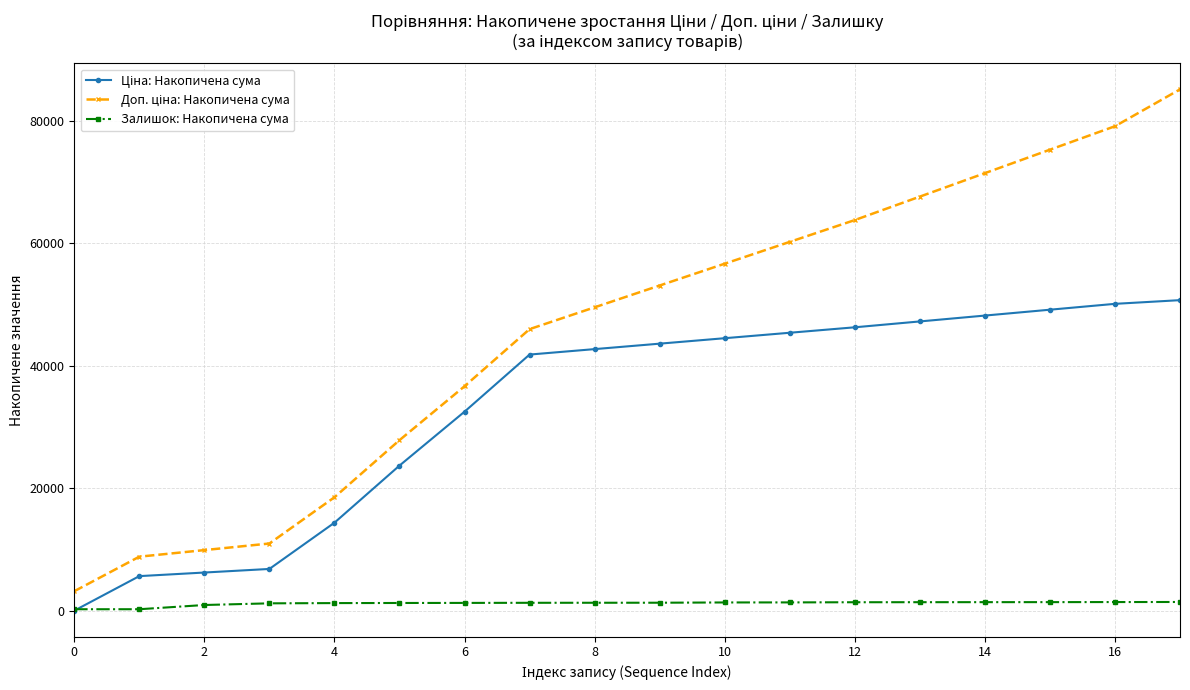

Rank the series by their average value, from highest to lowest.

Доп. ціна: Накопичена сума, Ціна: Накопичена сума, Залишок: Накопичена сума